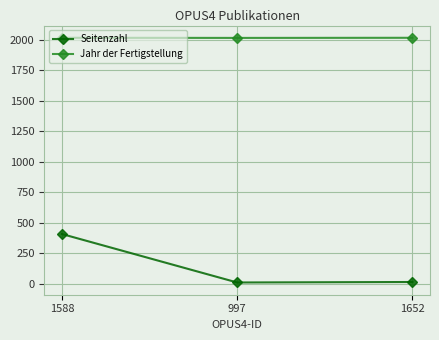

What is the total value across all series at 997?

2027